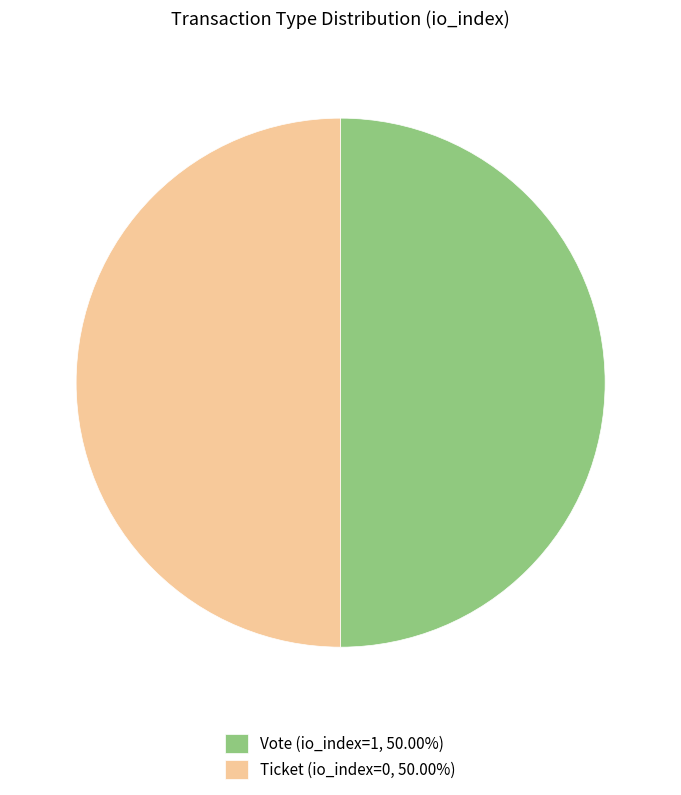

What is the ratio of the value at Vote (io_index=1, 50.00%) to the value at Ticket (io_index=0, 50.00%)?

1.0